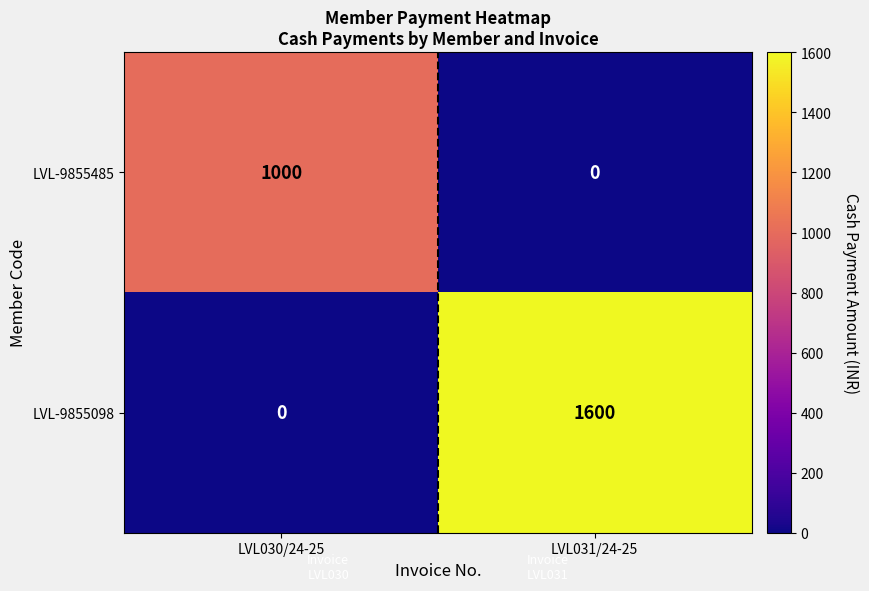

Which category has the highest value across all series?

LVL031/24-25